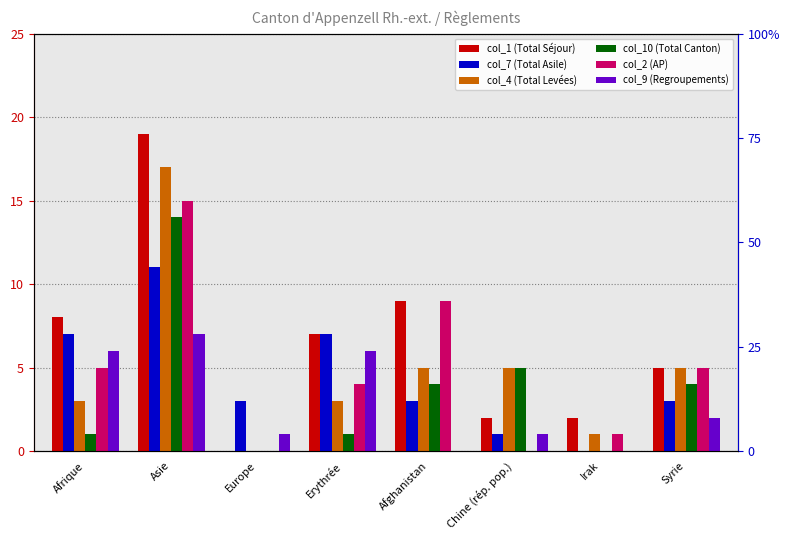

Reading right to left, extract all data points from this chart.

col_1 (Total Séjour): Syrie=5	Irak=2	Chine (rép. pop.)=2	Afghanistan=9	Erythrée=7	Europe=0	Asie=19	Afrique=8
col_7 (Total Asile): Syrie=3	Irak=0	Chine (rép. pop.)=1	Afghanistan=3	Erythrée=7	Europe=3	Asie=11	Afrique=7
col_4 (Total Levées): Syrie=5	Irak=1	Chine (rép. pop.)=5	Afghanistan=5	Erythrée=3	Europe=0	Asie=17	Afrique=3
col_10 (Total Canton): Syrie=4	Irak=0	Chine (rép. pop.)=5	Afghanistan=4	Erythrée=1	Europe=0	Asie=14	Afrique=1
col_2 (AP): Syrie=5	Irak=1	Chine (rép. pop.)=0	Afghanistan=9	Erythrée=4	Europe=0	Asie=15	Afrique=5
col_9 (Regroupements): Syrie=2	Irak=0	Chine (rép. pop.)=1	Afghanistan=0	Erythrée=6	Europe=1	Asie=7	Afrique=6